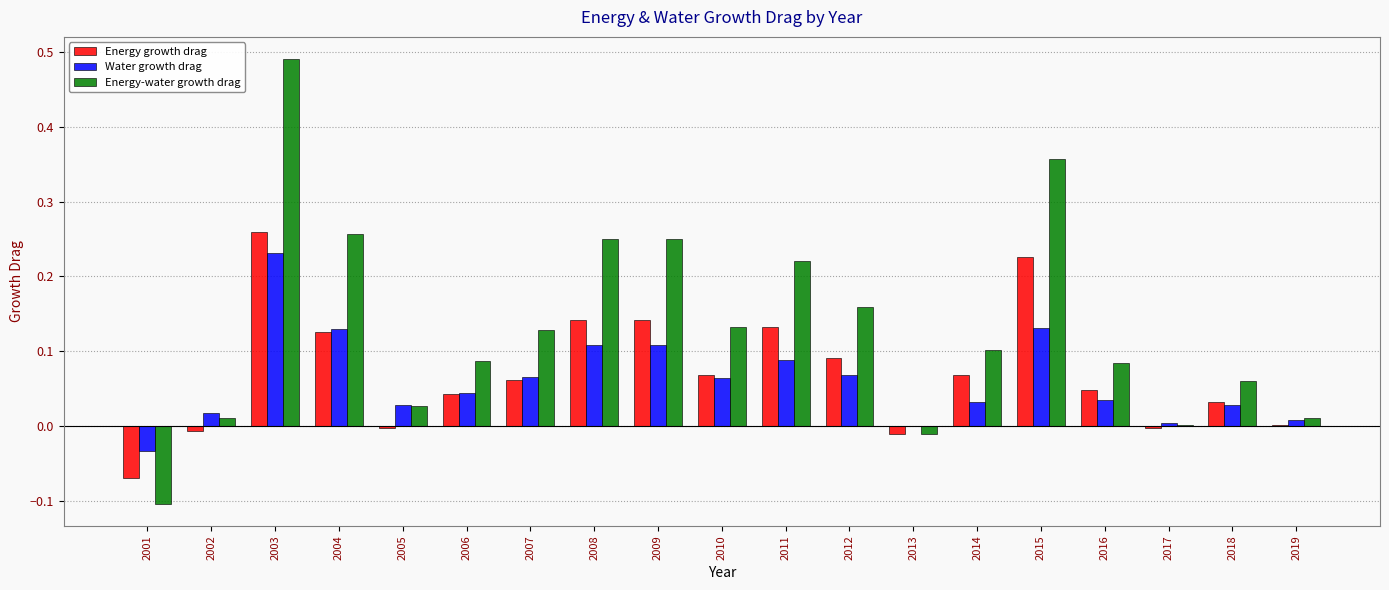

Which series changed the most between 2003 and 2018?

Energy-water growth drag